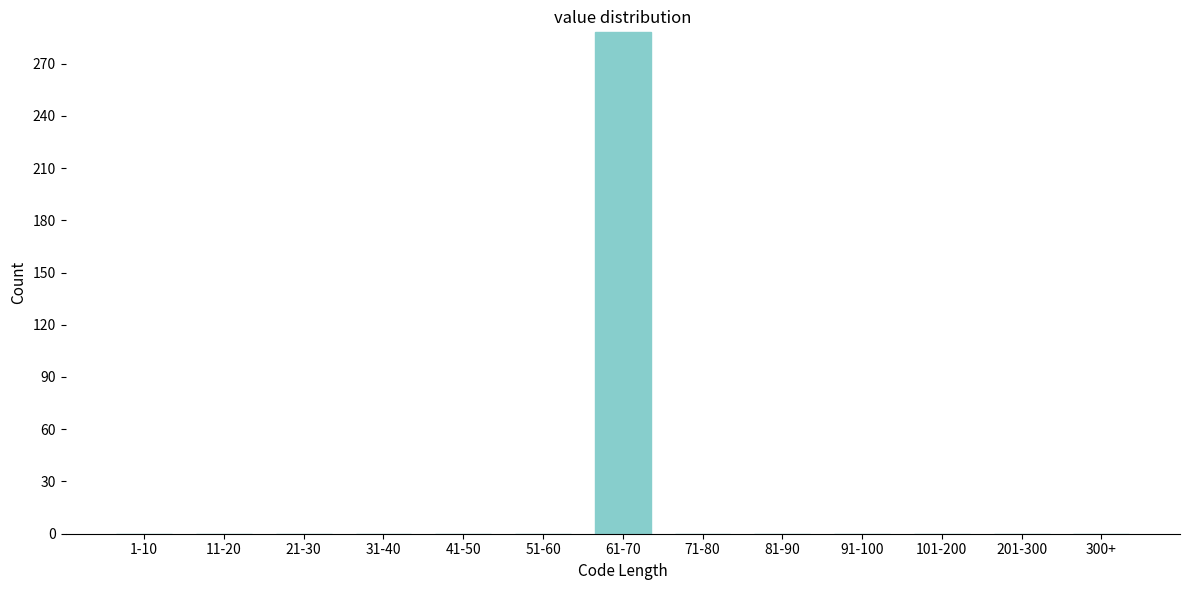

Reading left to right, list all the values displayed in this chart.

1-10=0	11-20=0	21-30=0	31-40=0	41-50=0	51-60=0	61-70=288	71-80=0	81-90=0	91-100=0	101-200=0	201-300=0	300+=0